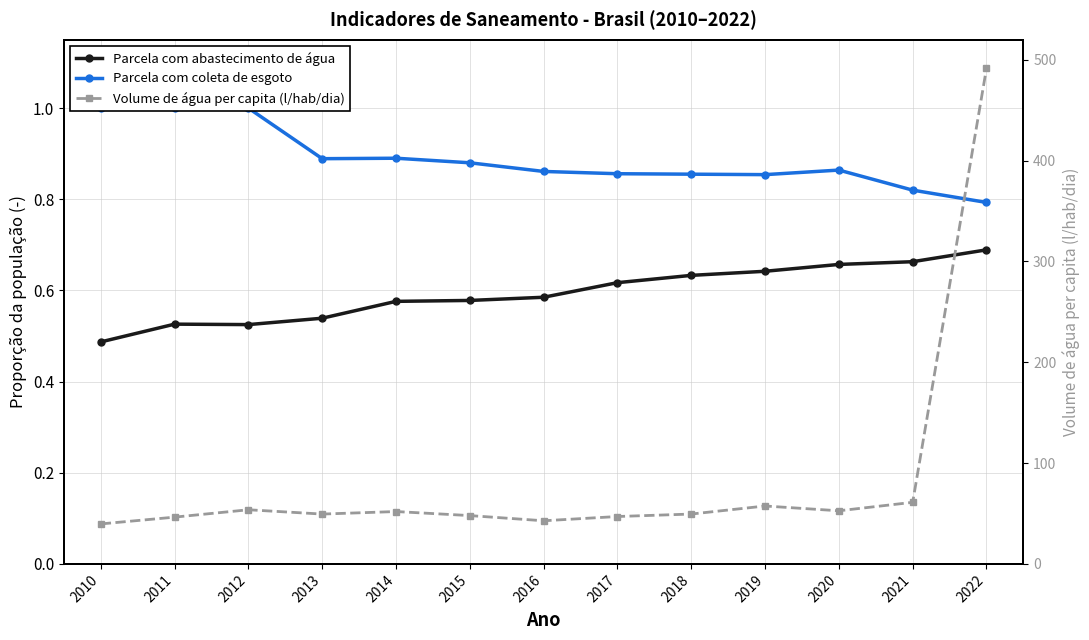

Which has a higher value, 2016 or 2019?

2019